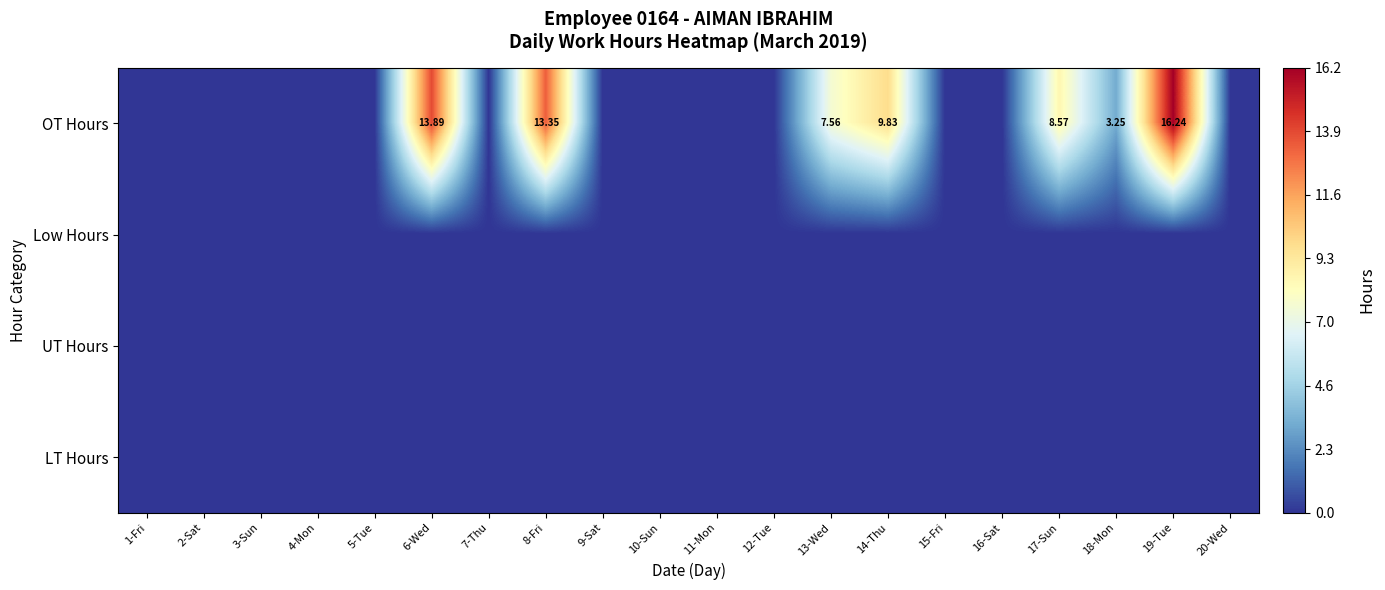

At how many categories does at least one series exceed 15?

1